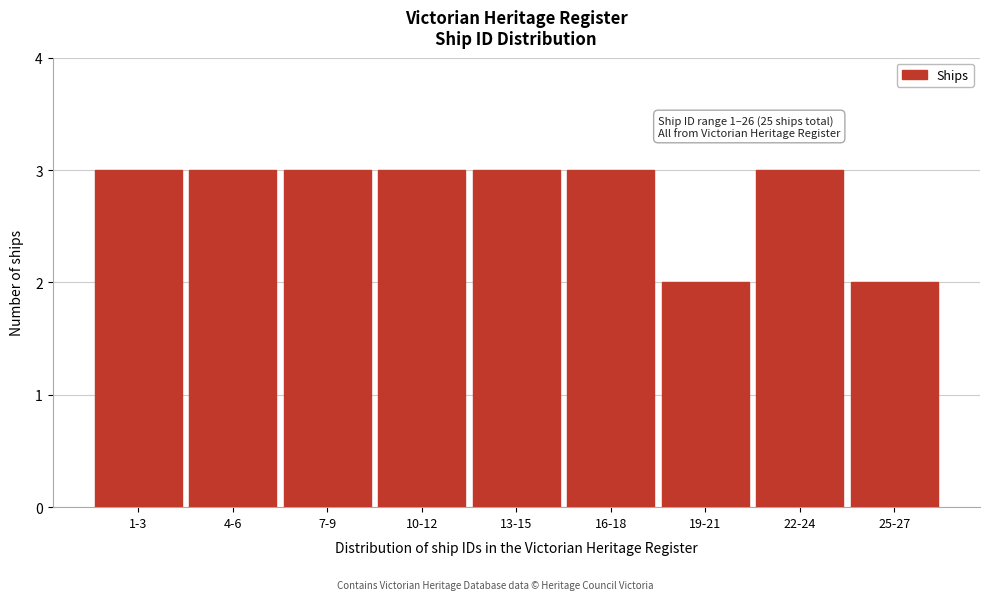

Reading left to right, what are all the values shown in this chart?

1-3=3	4-6=3	7-9=3	10-12=3	13-15=3	16-18=3	19-21=2	22-24=3	25-27=2